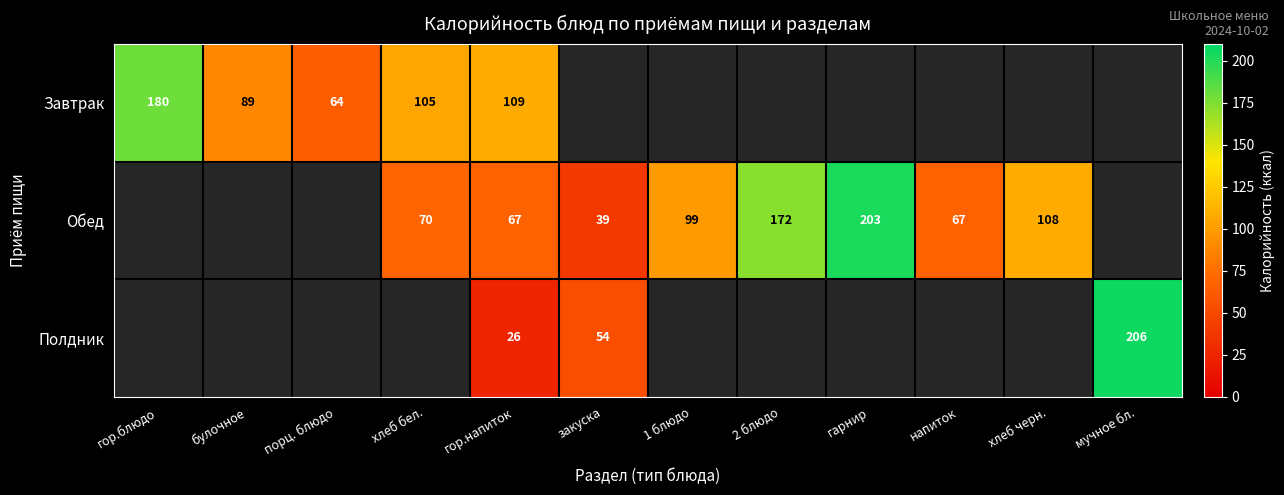

Is the value of Полдник at мучное бл. greater than the value of Обед at 2 блюдо?

Yes